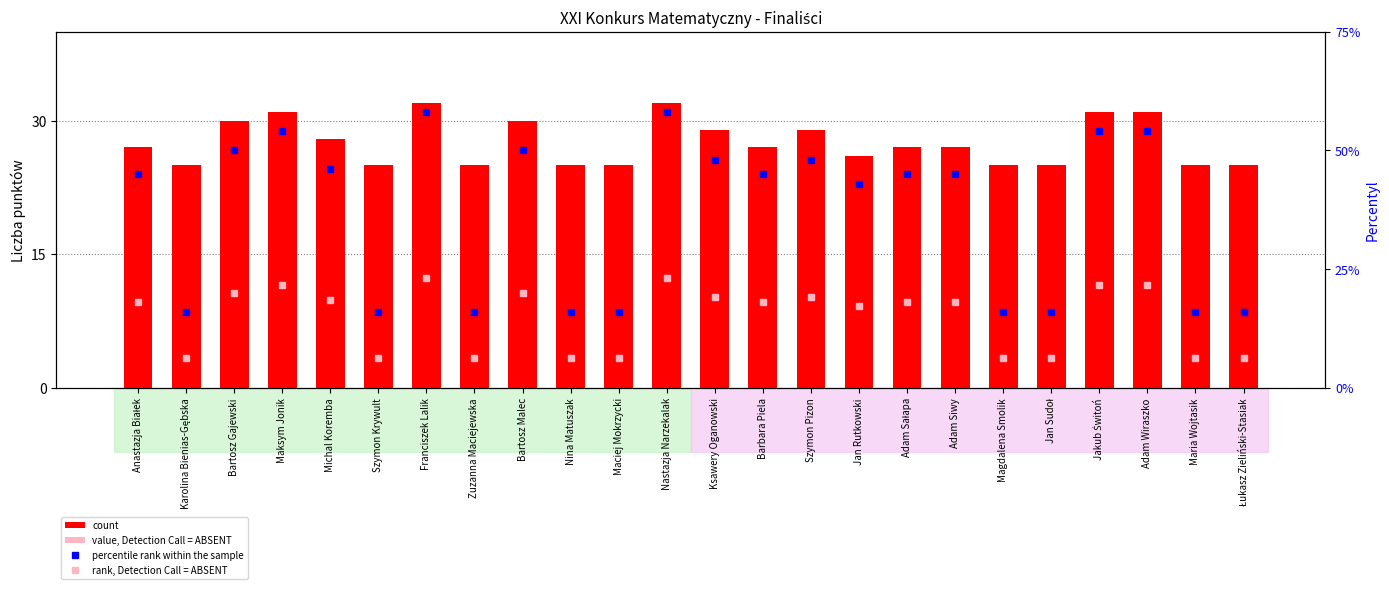

What is the smallest value displayed?

6.4